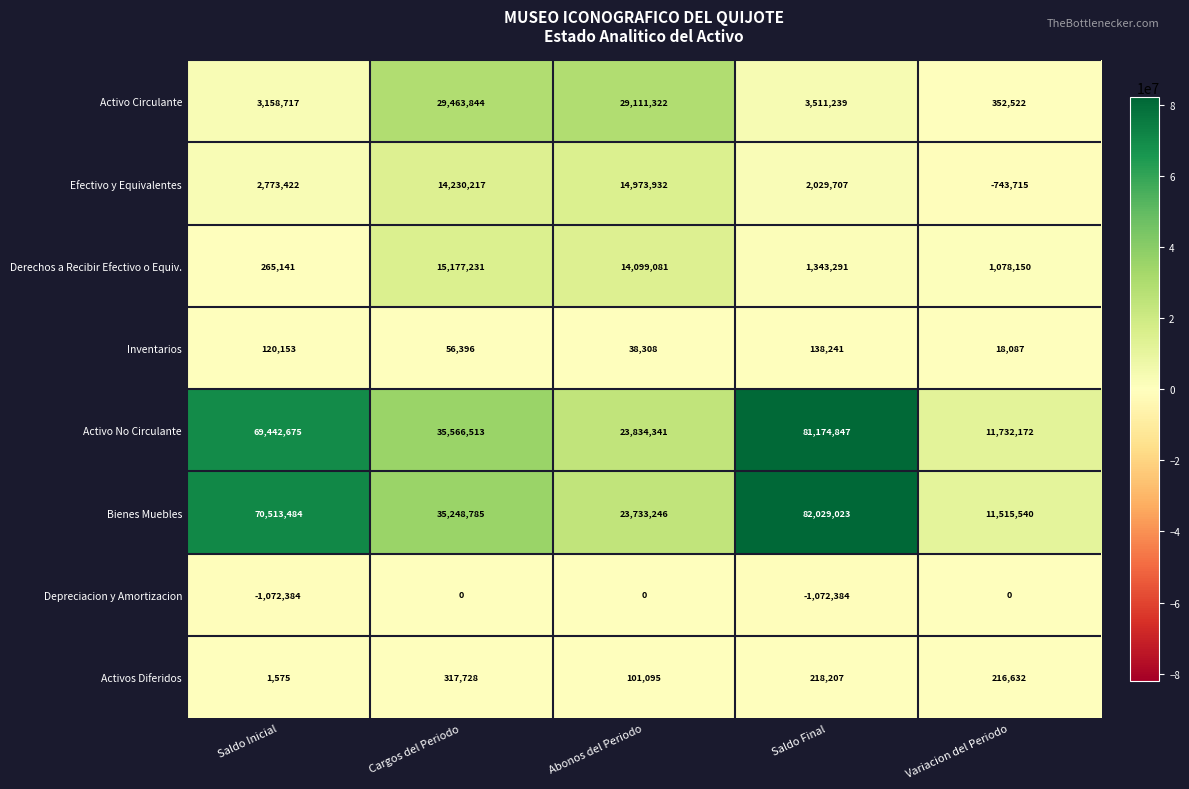

What is the difference between the maximum and minimum values in the Efectivo y Equivalentes series?

15717647